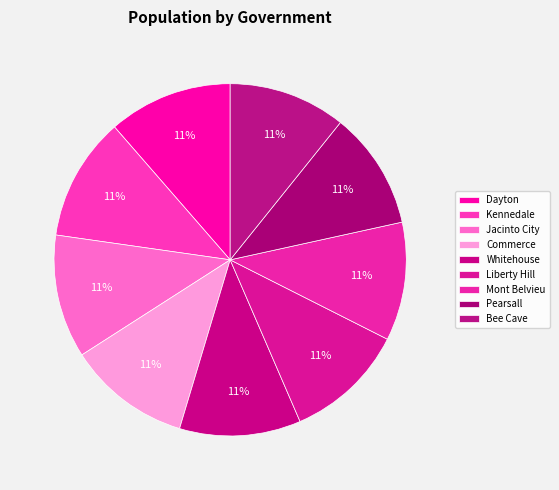

Rank the categories by value from lowest to highest.

Bee Cave, Pearsall, Mont Belvieu, Liberty Hill, Whitehouse, Commerce, Jacinto City, Kennedale, Dayton